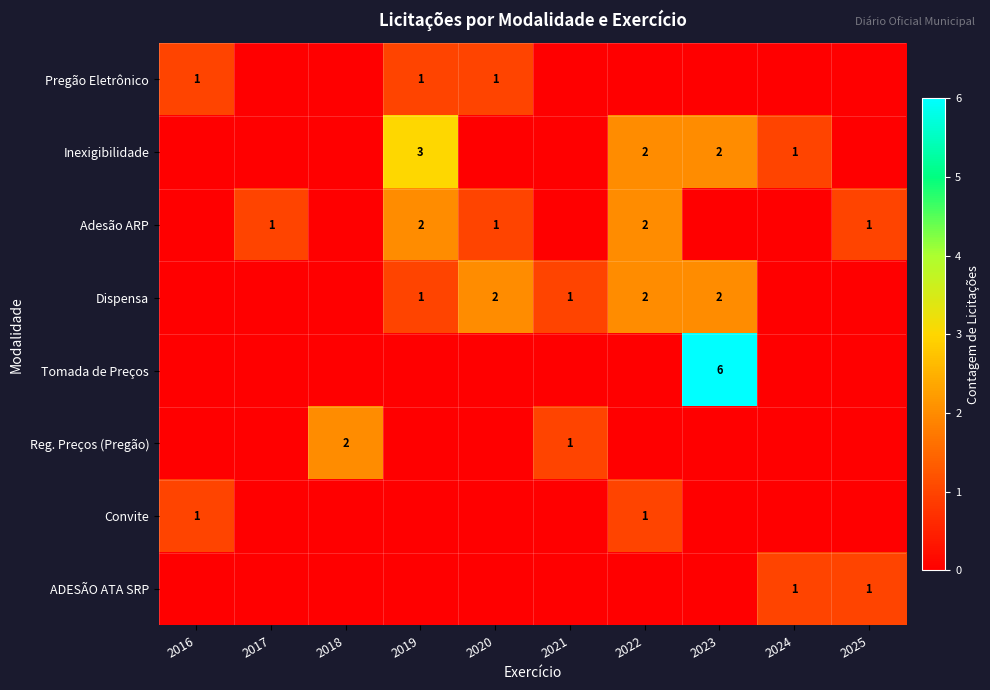

Is it true that Dispensa equals 1 at 2020?

False